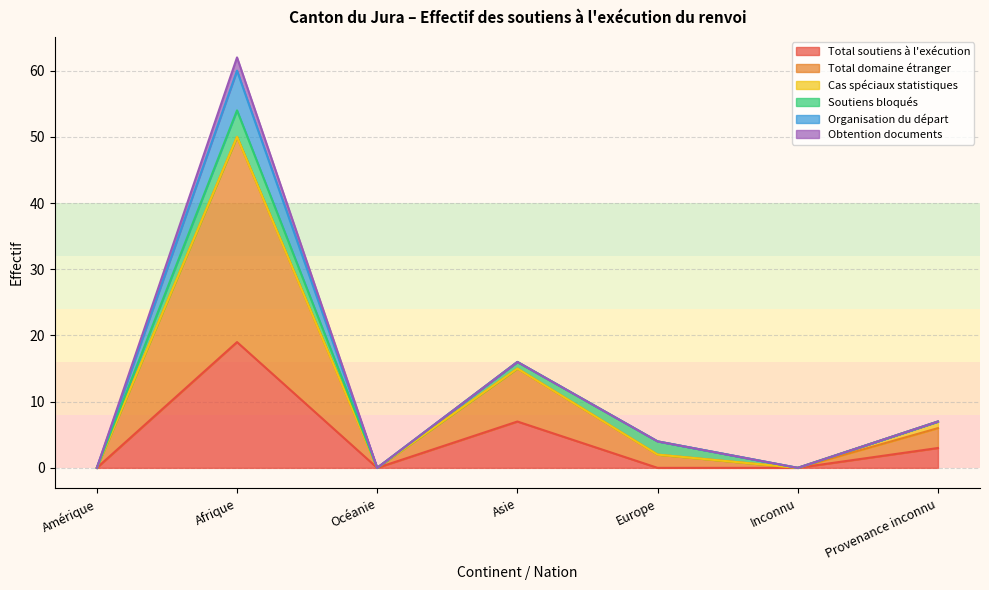

Which category has the highest value in the Cas spéciaux statistiques series?

Provenance inconnu